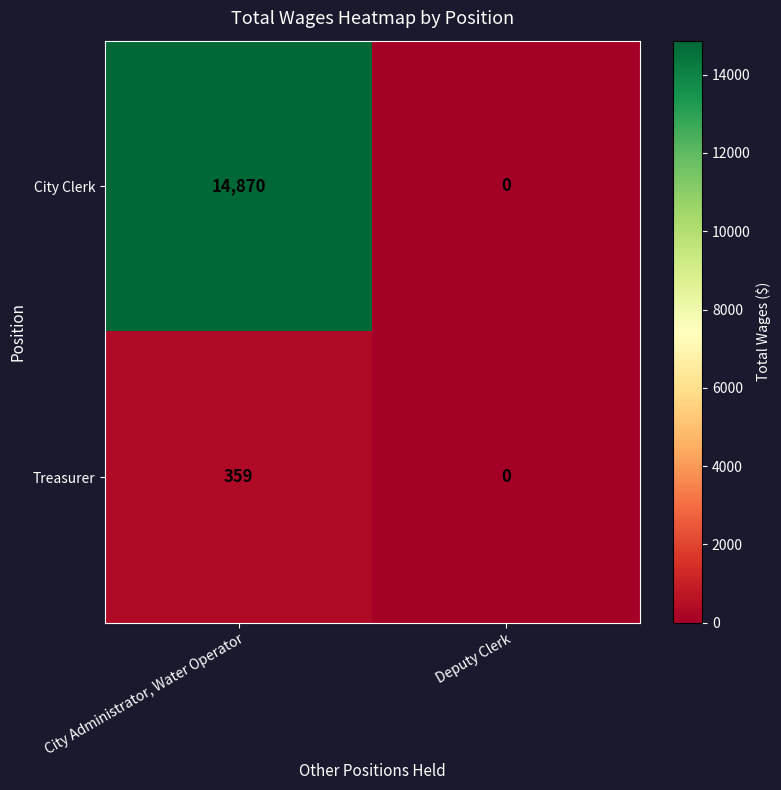

List the series in order of their overall mean, lowest first.

Treasurer, City Clerk